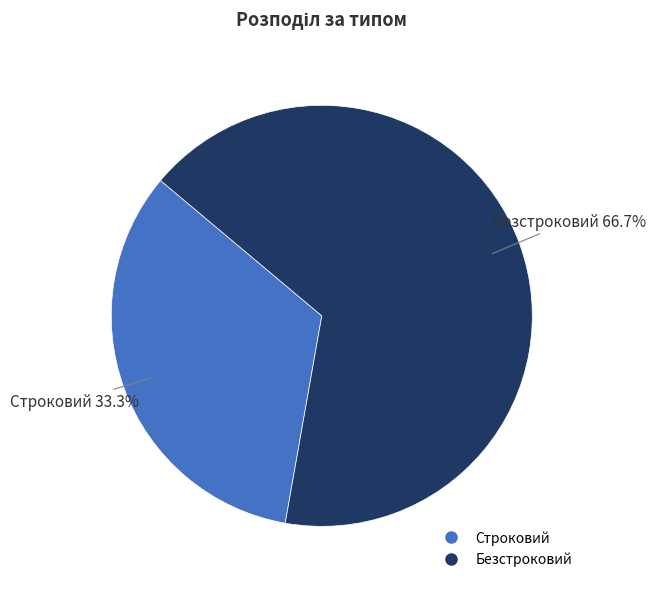

Does Безстроковий represent more than half of the total?

Yes